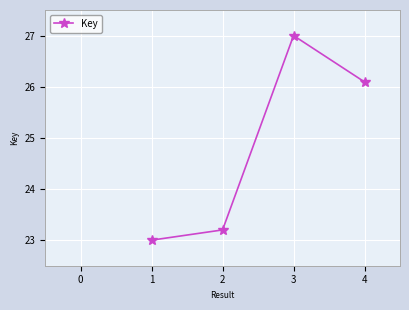

What is the ratio of the value at 3 to the value at 4?

1.0